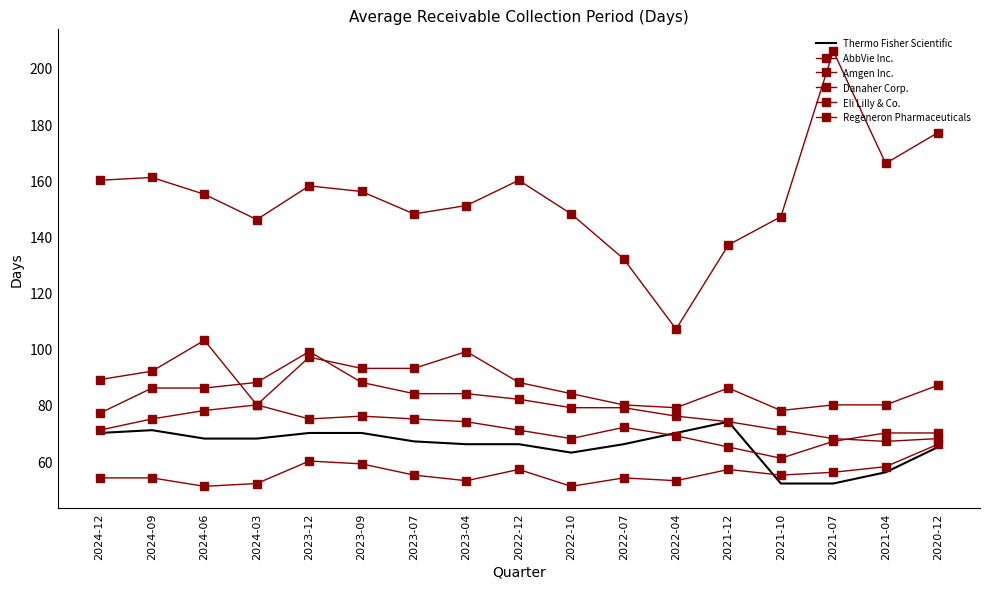

Reading right to left, list all the values displayed in this chart.

Thermo Fisher Scientific: 65	56	52	52	74	70	66	63	66	66	67	70	70	68	68	71	70
AbbVie Inc.: 70	70	67	61	65	69	72	68	71	74	75	76	75	80	78	75	71
Amgen Inc.: 68	67	68	71	74	76	79	79	82	84	84	88	99	88	86	86	77
Danaher Corp.: 66	58	56	55	57	53	54	51	57	53	55	59	60	52	51	54	54
Eli Lilly & Co.: 87	80	80	78	86	79	80	84	88	99	93	93	97	80	103	92	89
Regeneron Pharmaceuticals: 177	166	206	147	137	107	132	148	160	151	148	156	158	146	155	161	160